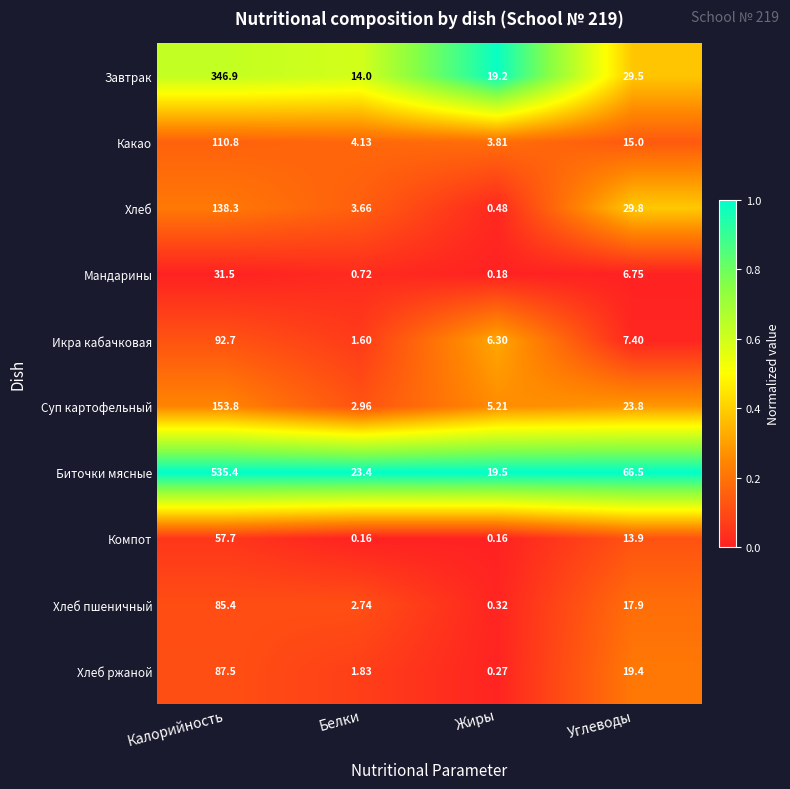

Which label corresponds to the largest value in the chart?

Калорийность